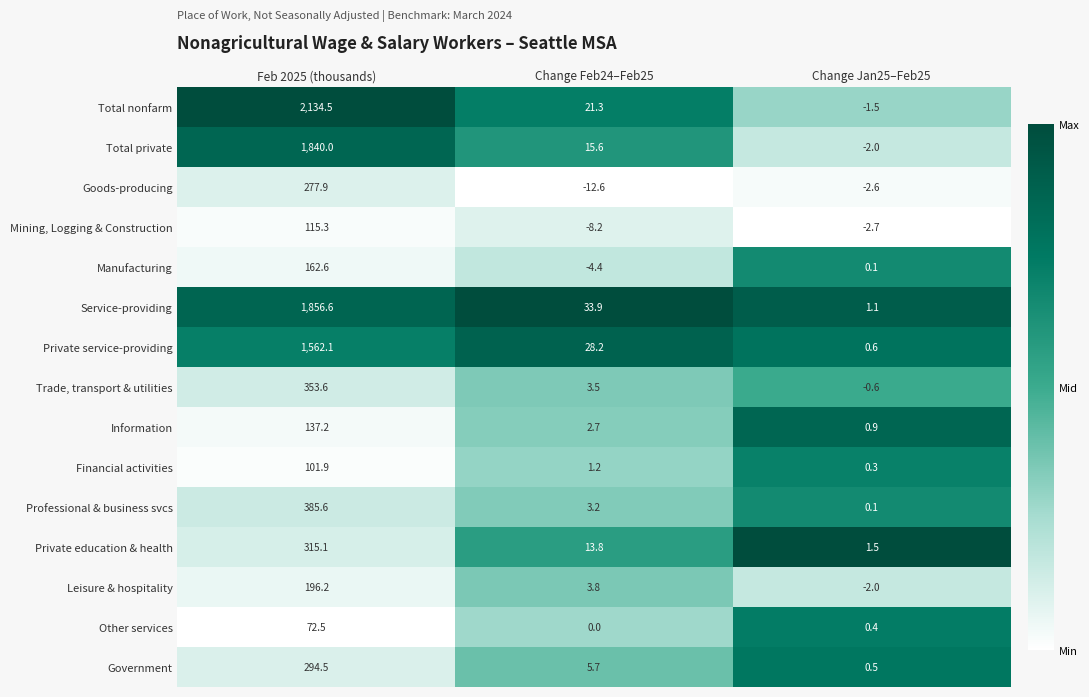

What is the spread (max minus min) of values at Change Jan25–Feb25?

4.2